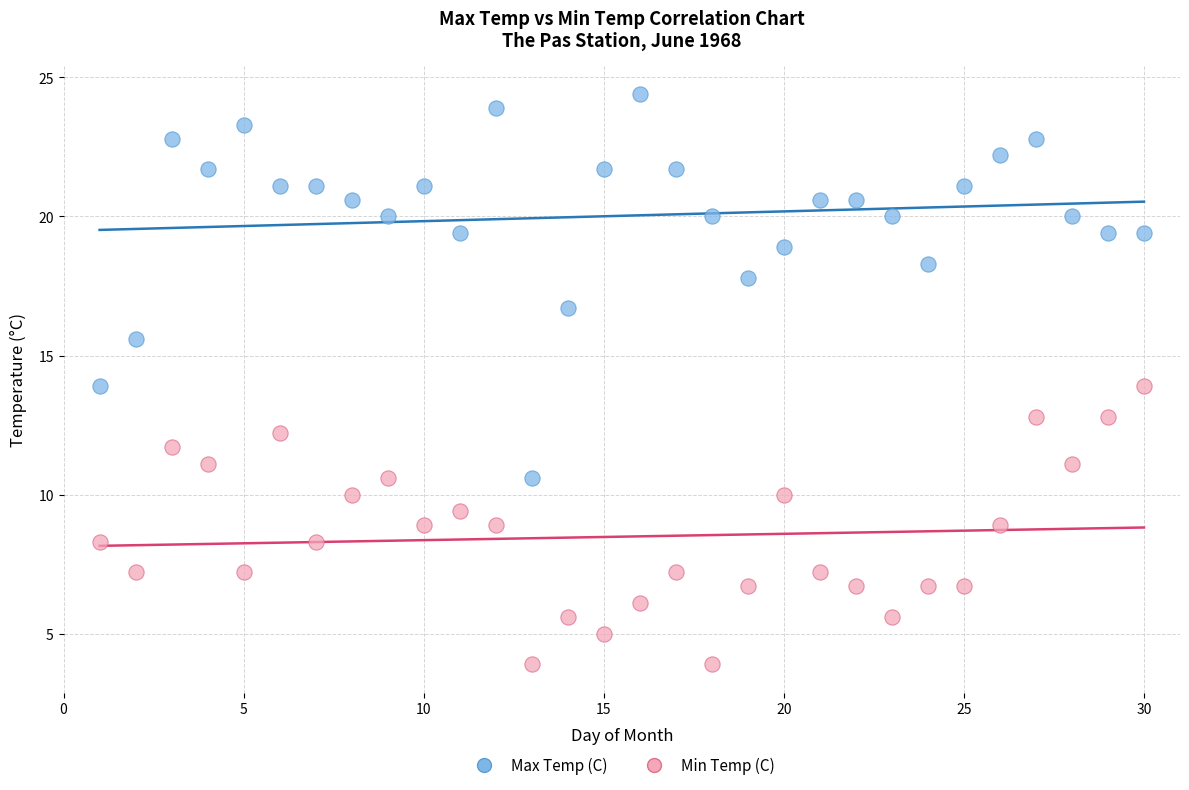

Which series contains the lowest Y value?

Min Temp (C)